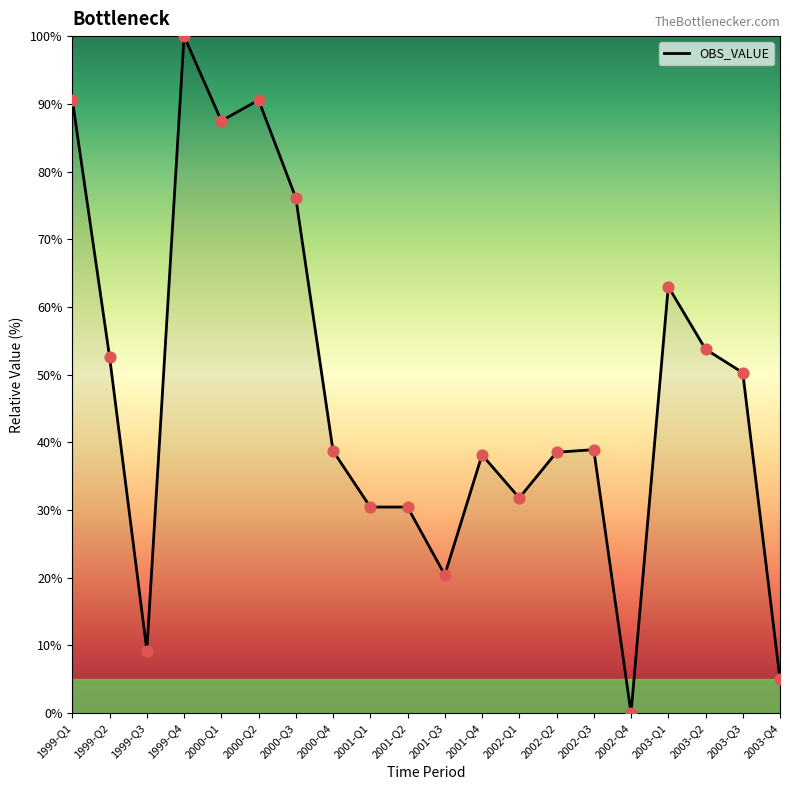

What is the ratio of the value at 1999-Q4 to the value at 1999-Q1?

1.1